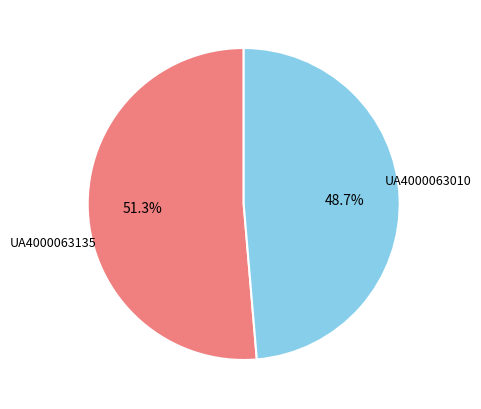

What percentage is the UA4000063010 slice, to the nearest percent?

51%